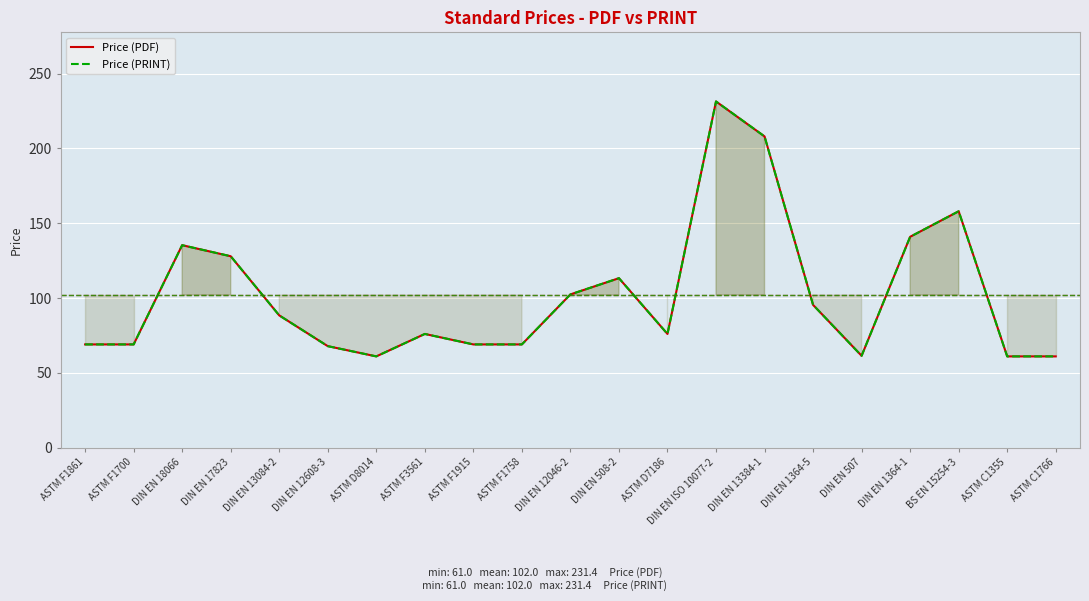

True or false: Price (PRINT) and Price (PDF) cross at least once.

False